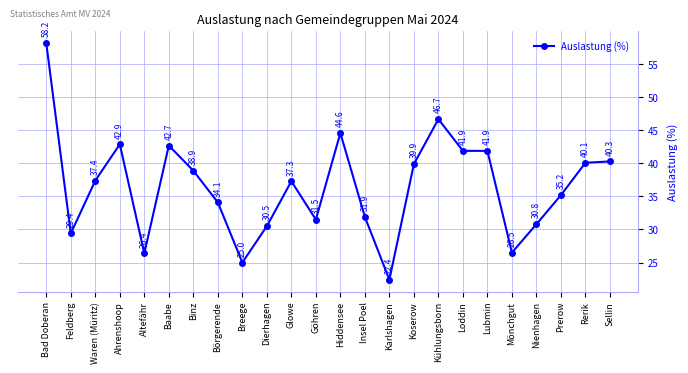

The value at Altefähr is 7.1. True or false?

False